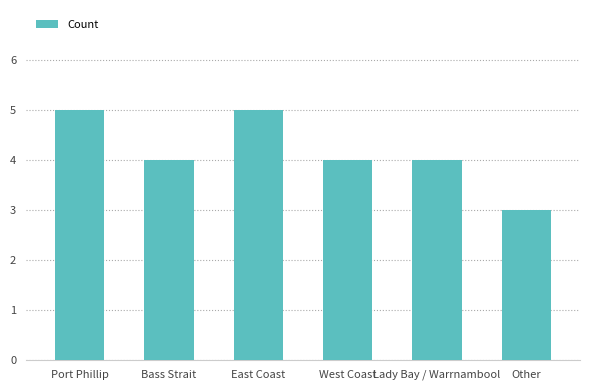

Reading left to right, what are all the values shown in this chart?

5	4	5	4	4	3